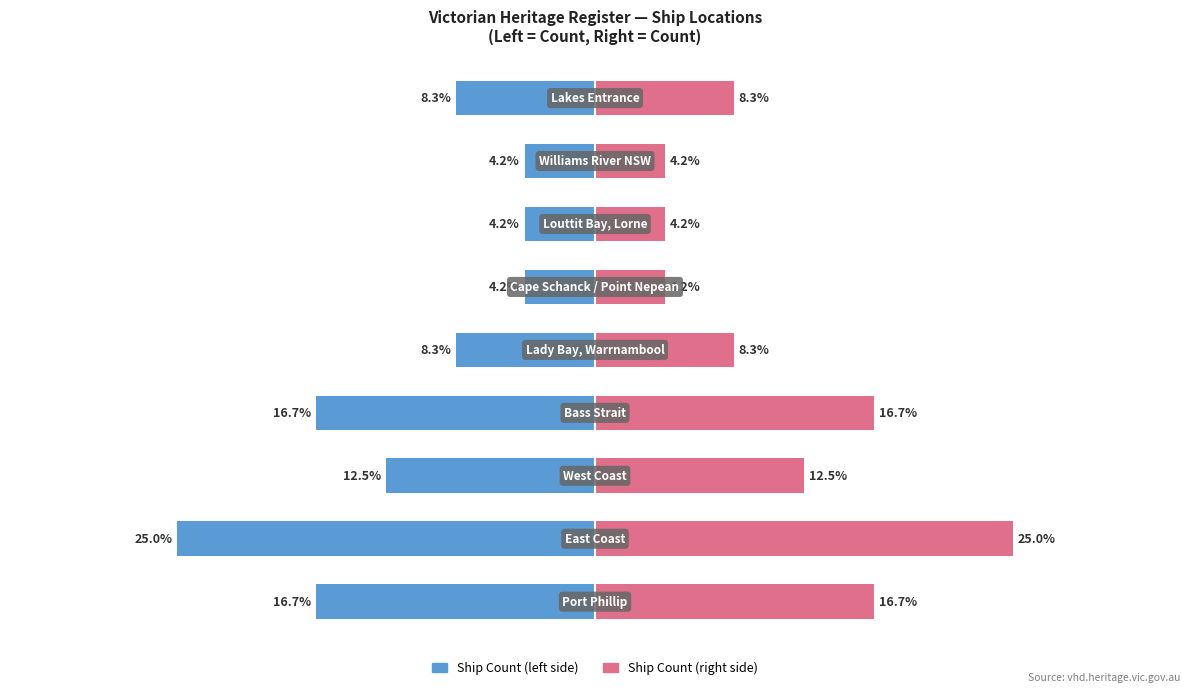

Count the number of data series in this chart.

2